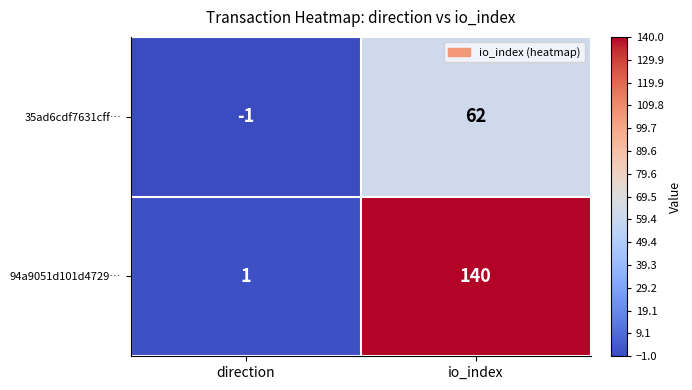

What is the difference between the maximum and minimum values in the 94a9051d101d4729… series?

139